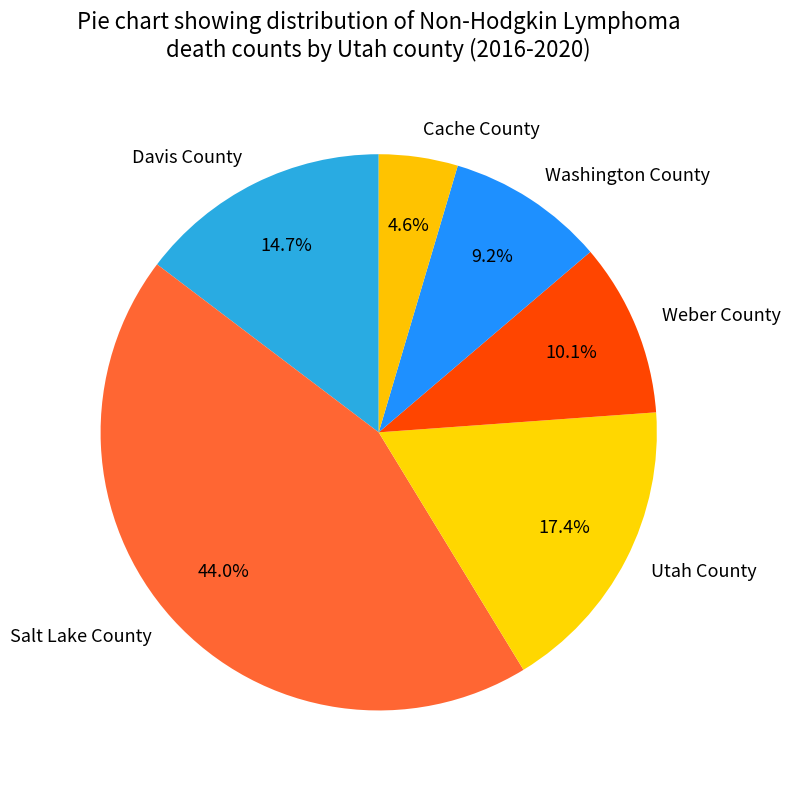

Count the number of slices in the pie.

6